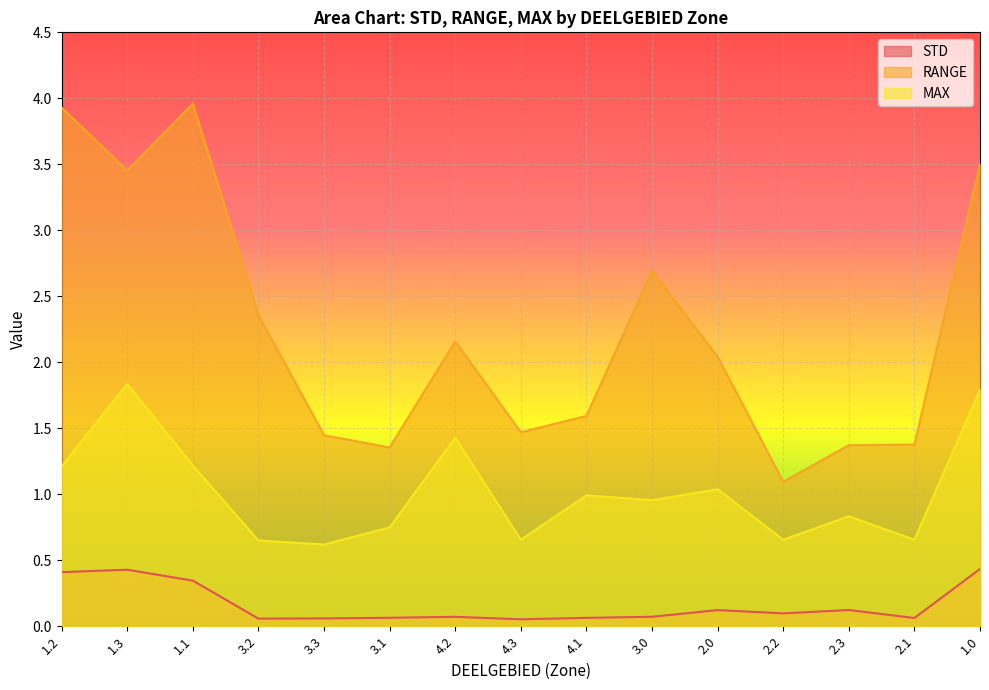

What are all the series names shown in the legend?

STD, RANGE, MAX